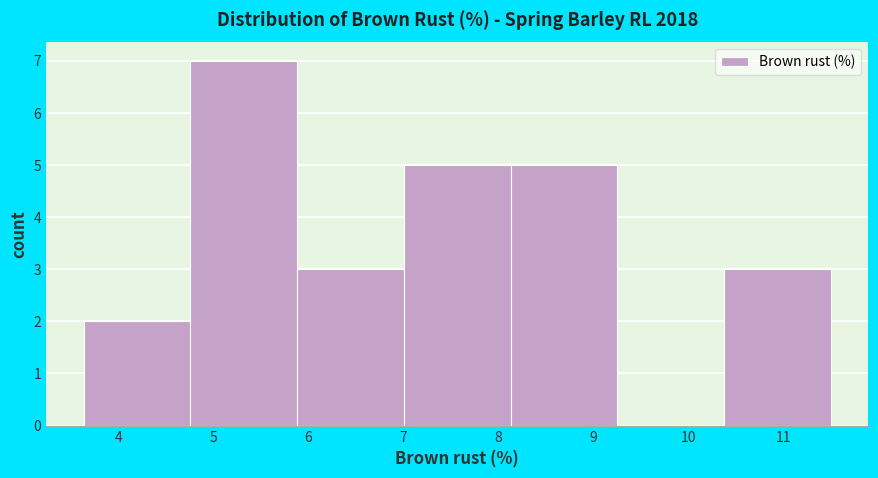

How tall is the bar that spans 8.1 to 9.3 on the x-axis? Neither the bar edges nor the heights are printed on the chart, so give them approximately, as read against the axes.

5